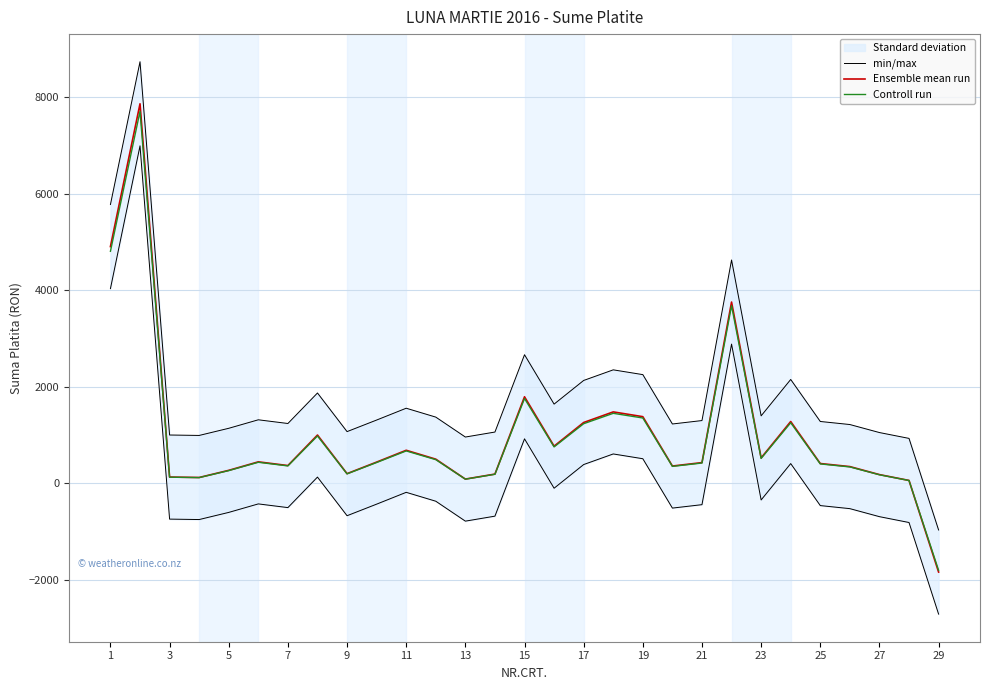

What is the lowest value of the Ensemble mean run series?

-1839.9